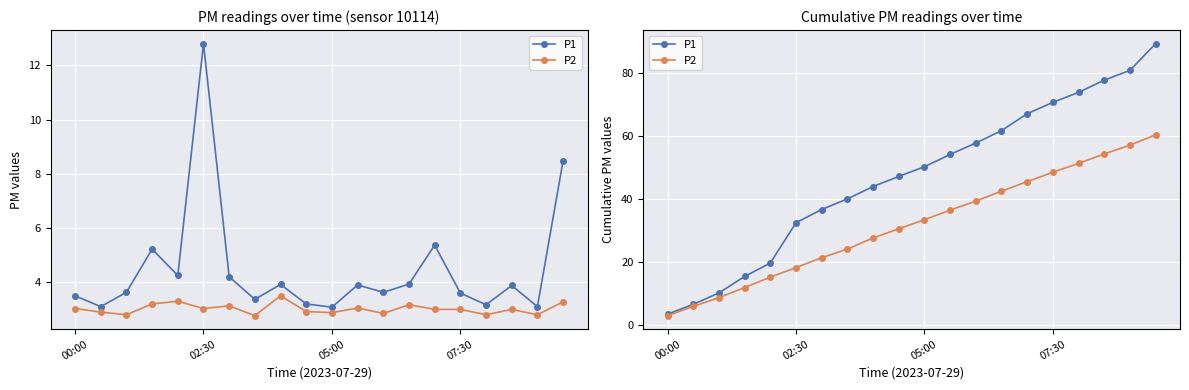

At which label does P1 reach its minimum?

00:00